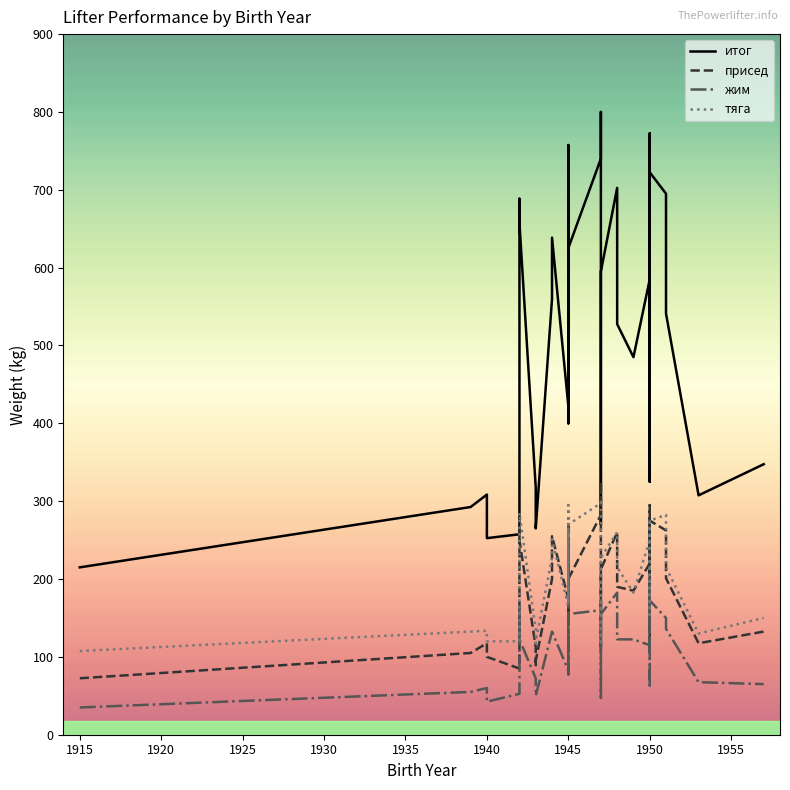

The value of присед at 21 is 567.8. True or false?

False